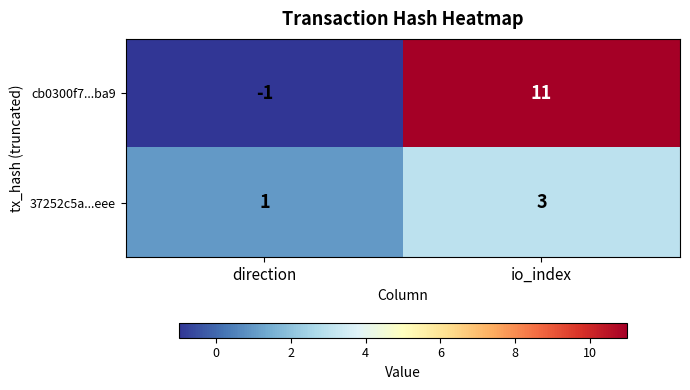

Which category has the lowest value across all series?

direction